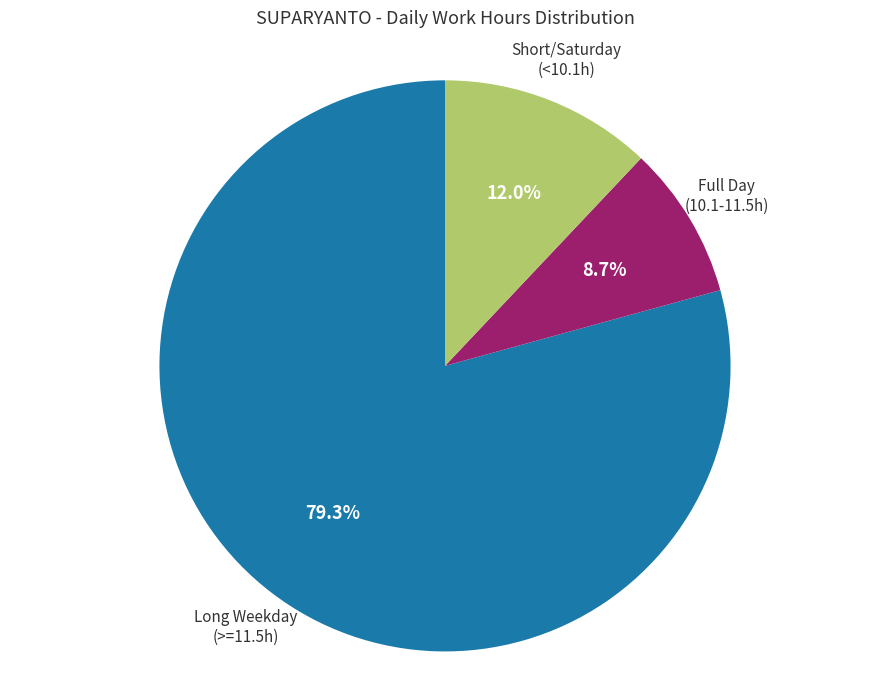

Does any single category account for the majority?

Yes